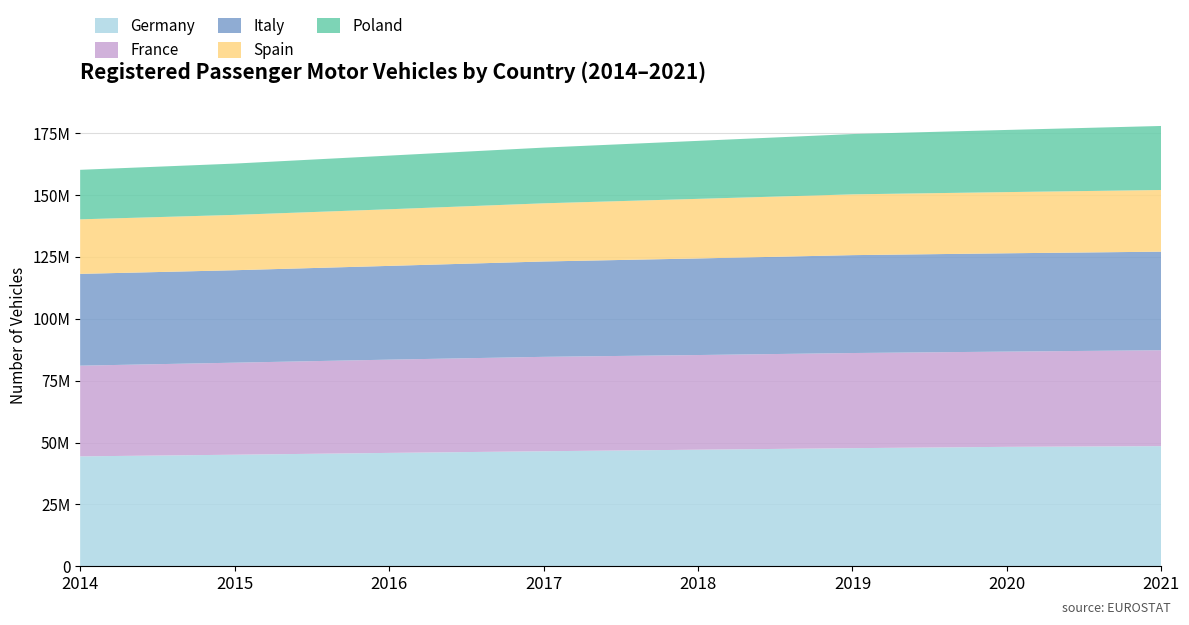

Reading right to left, transcribe all the data shown in this chart.

Germany: 48540878	48248584	47715977	47095784	46474594	45803560	45071000	44403000
France: 38738590	38480505	38435918	38246432	38136818	37673476	37180101	36647883
Italy: 39822723	39717874	39545232	39018170	38520321	37876138	37351233	37080753
Spain: 24913132	24716898	24558126	24074151	23500401	22876830	22355549	22029512
Poland: 25869804	25113862	24360166	23429016	22503579	21675388	20723423	20003863